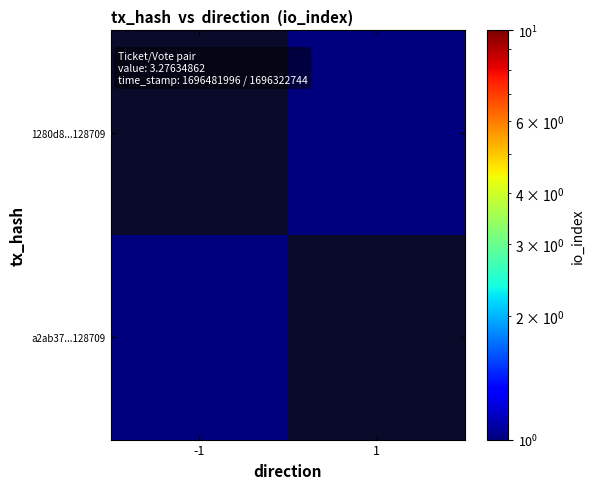

The 1280d8...128709 series shows 0.0 at 1. True or false?

True